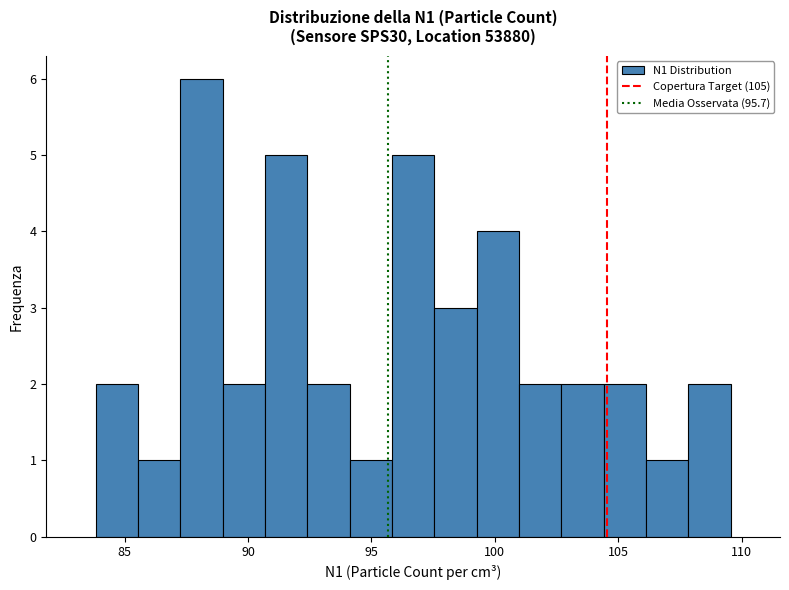

Around what value on the x-axis is the tallest bar? Give the approximate position of its centre, as read against the axis.

88.0